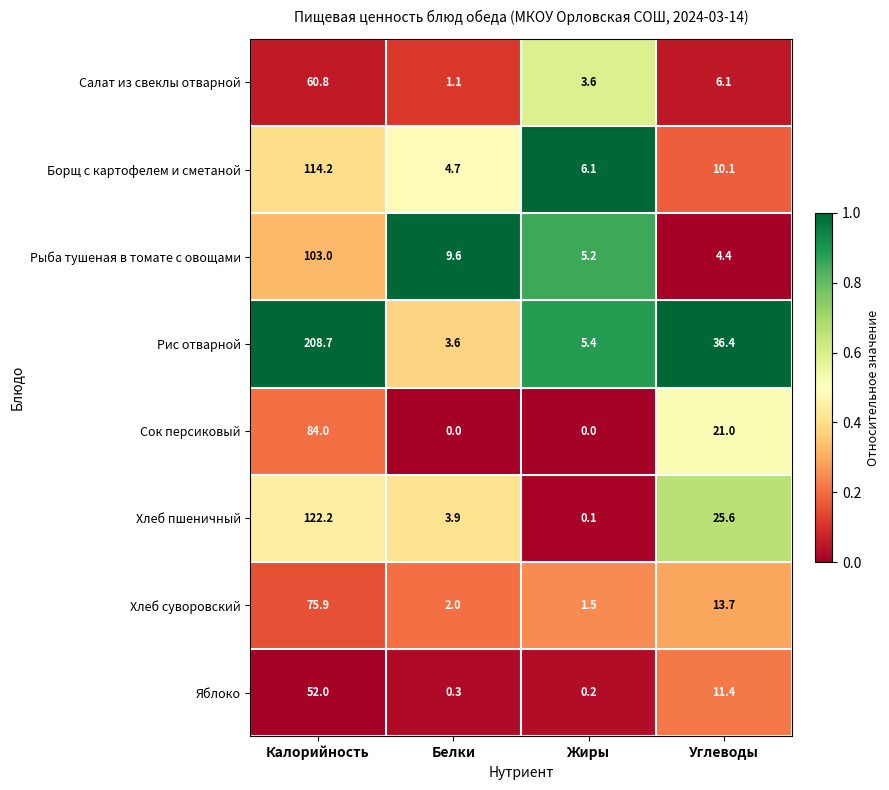

The value of Яблоко at Углеводы is 11.4. True or false?

True